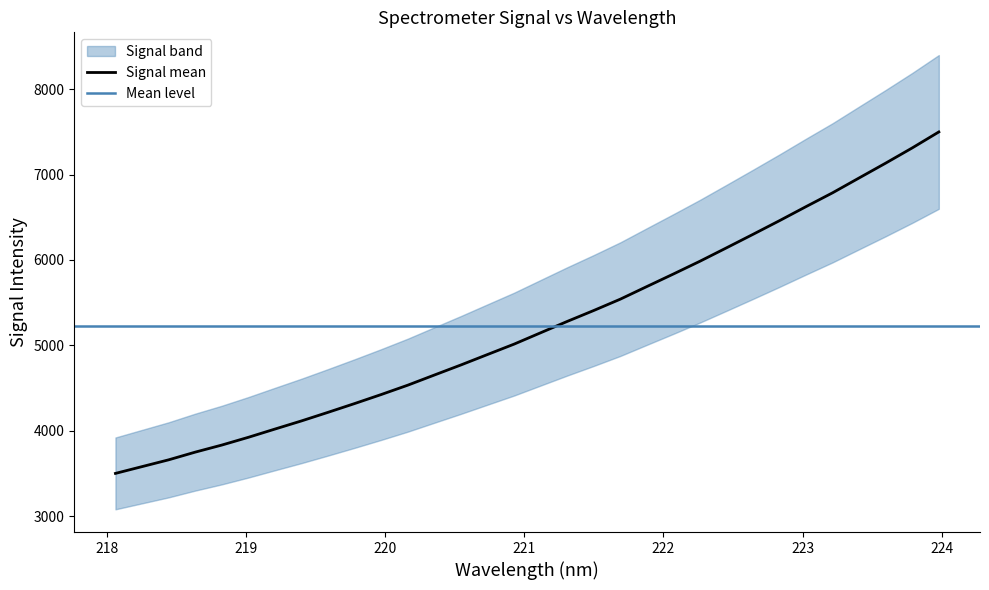

What is the sum of all values?

167339.7